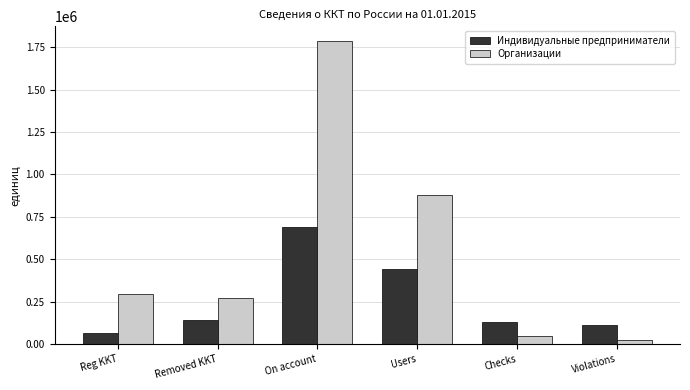

What is the label of the 4th bar from the left?

Users